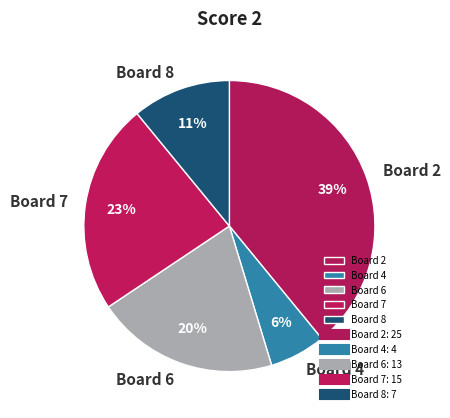

To the nearest percent, what is the difference between the Board 8 and Board 2 slice percentages?

28%